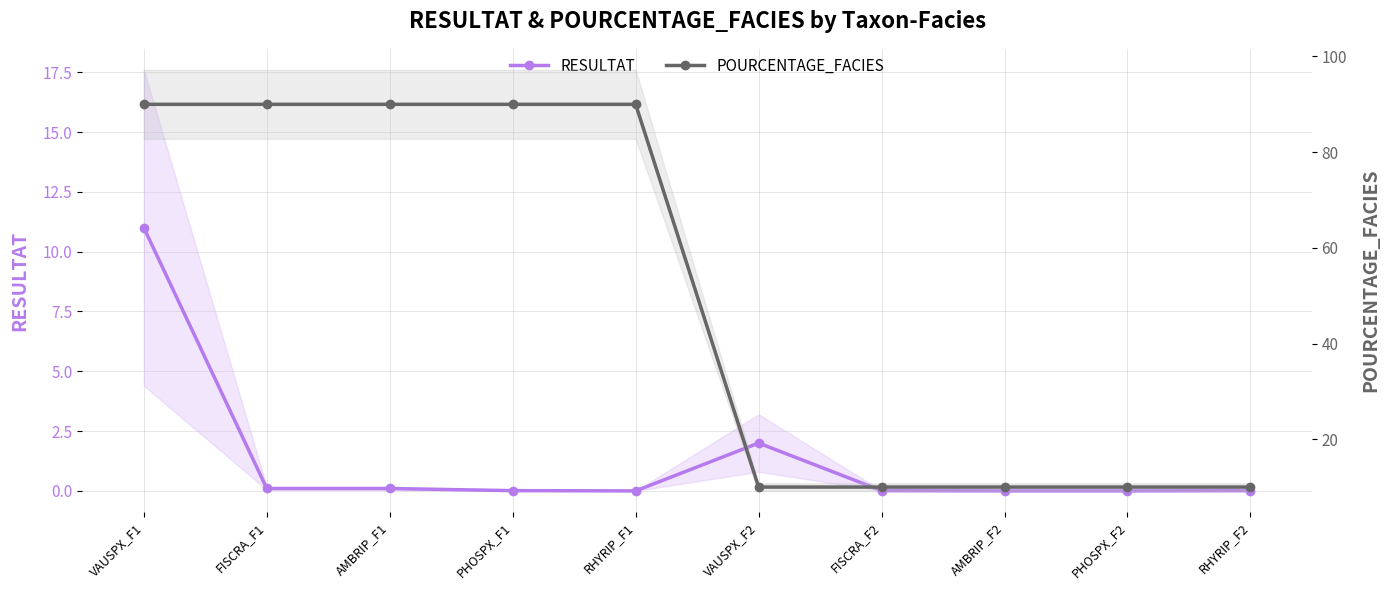

At which category is the sum across all series the highest?

VAUSPX_F1